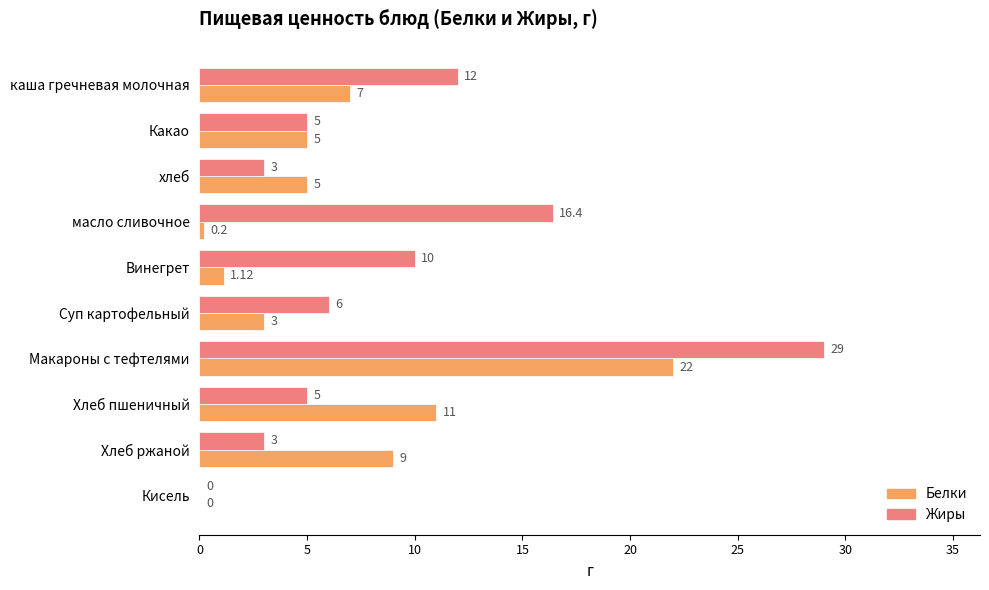

At which label is Белки closest to 11?

Хлеб пшеничный